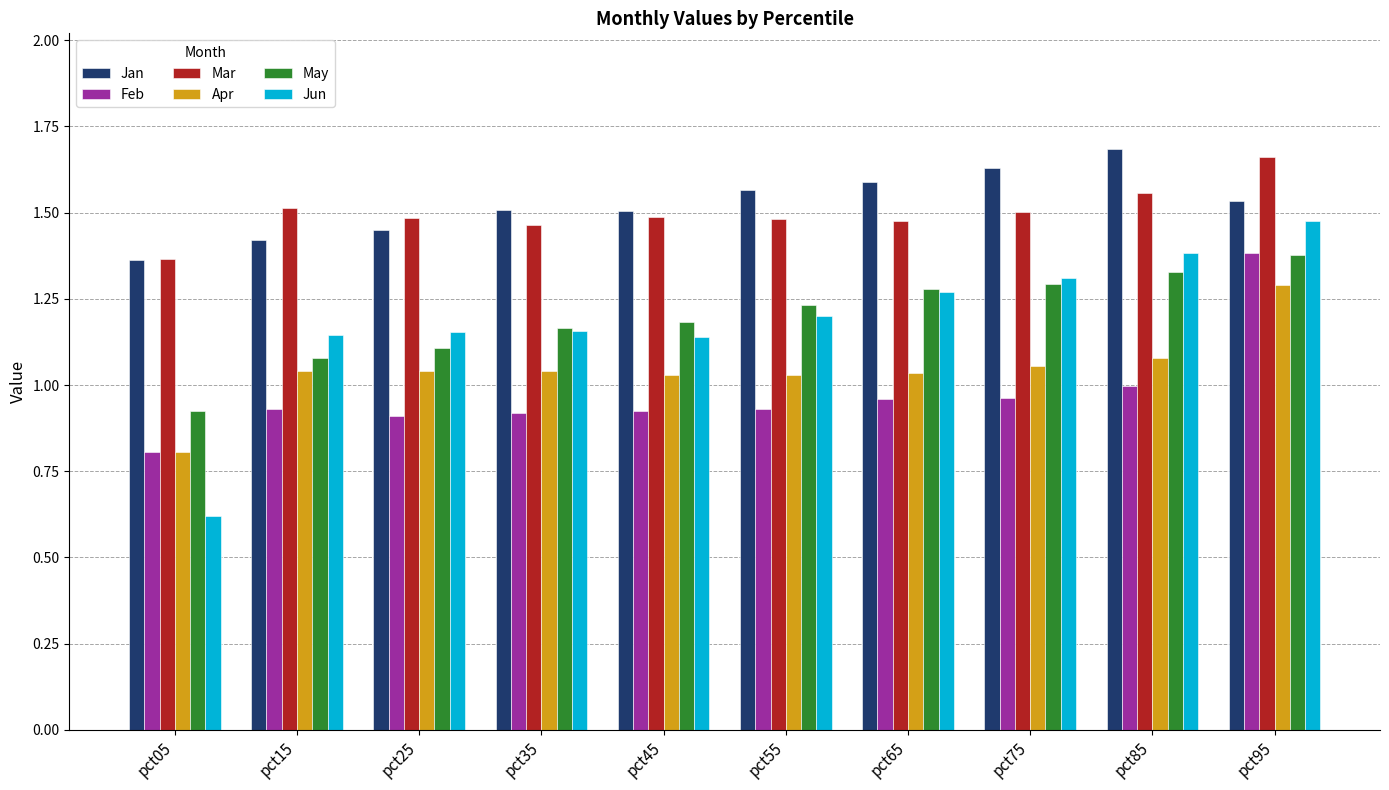

What is the spread (max minus min) of values at pct95?

0.4